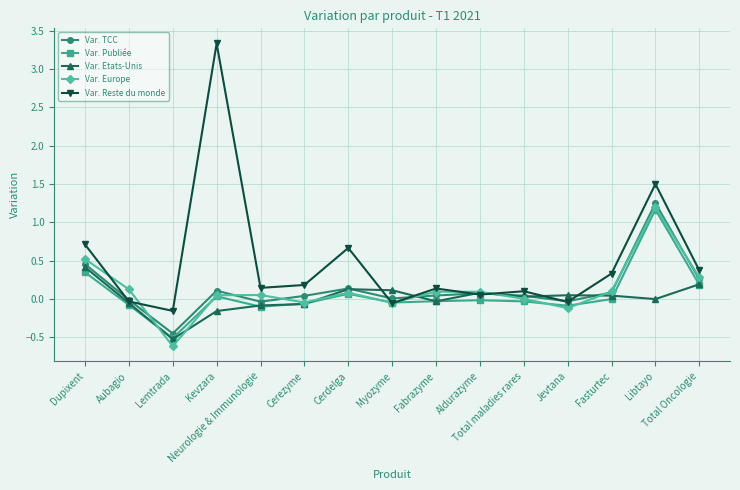

What is the highest value of the Var. Etats-Unis series?

0.4